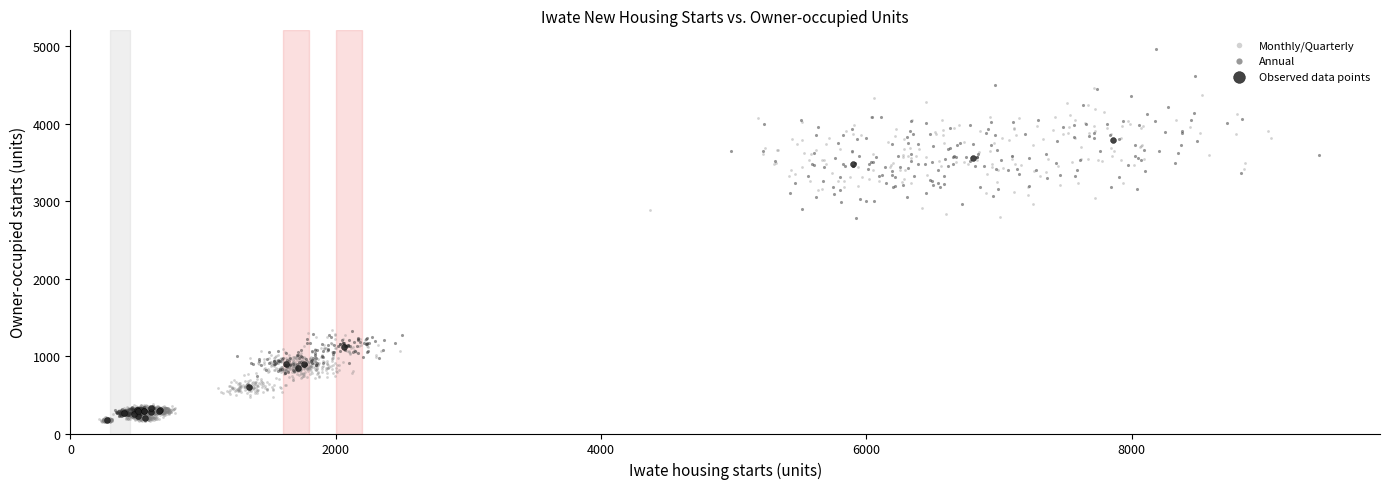

Which series has the largest Y range (max minus min)?

Annual